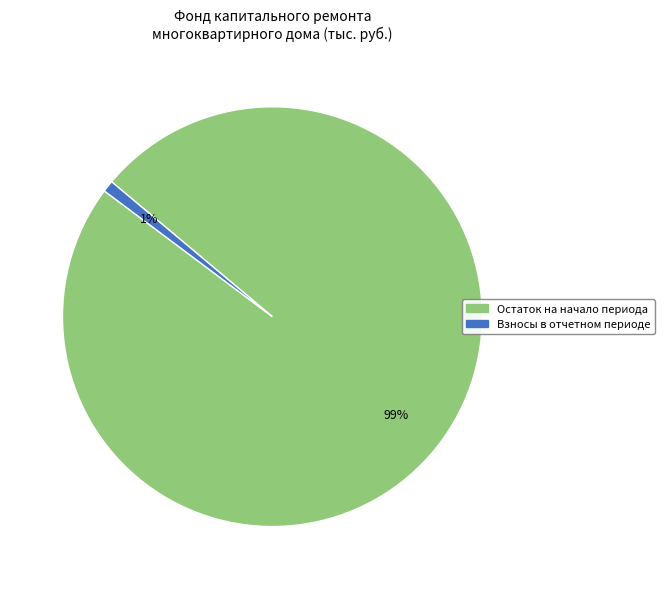

How many slices are in this pie chart?

2